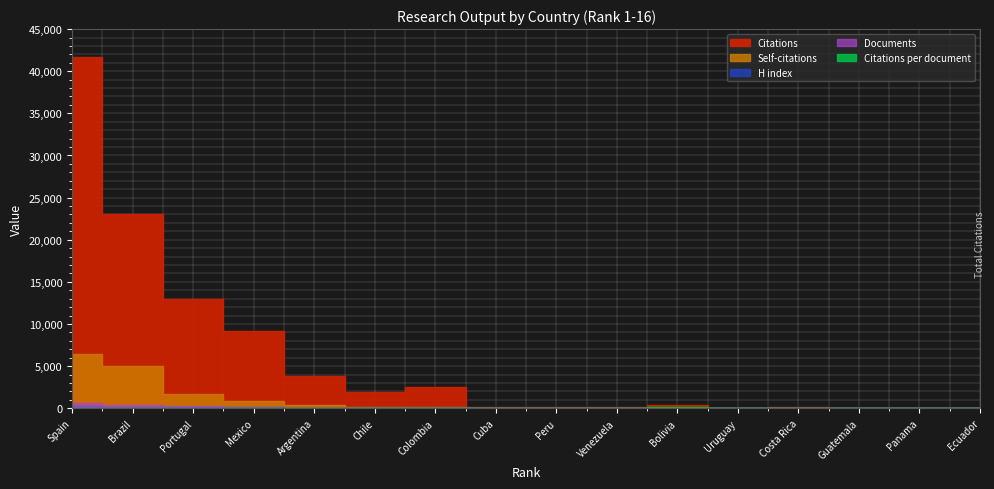

Which series has the widest spread of values?

Citations